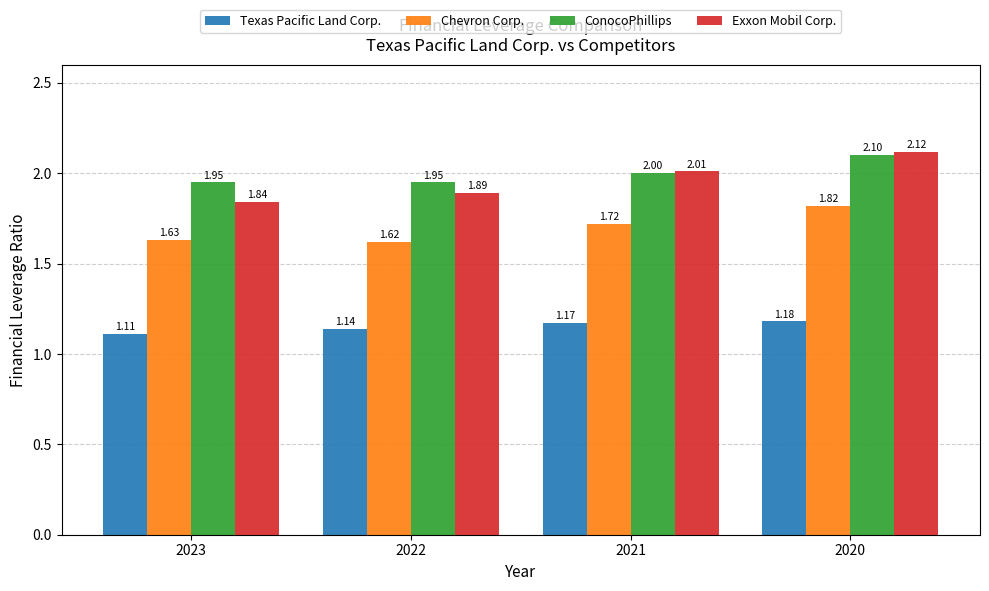

Which series has the largest total across all categories?

ConocoPhillips